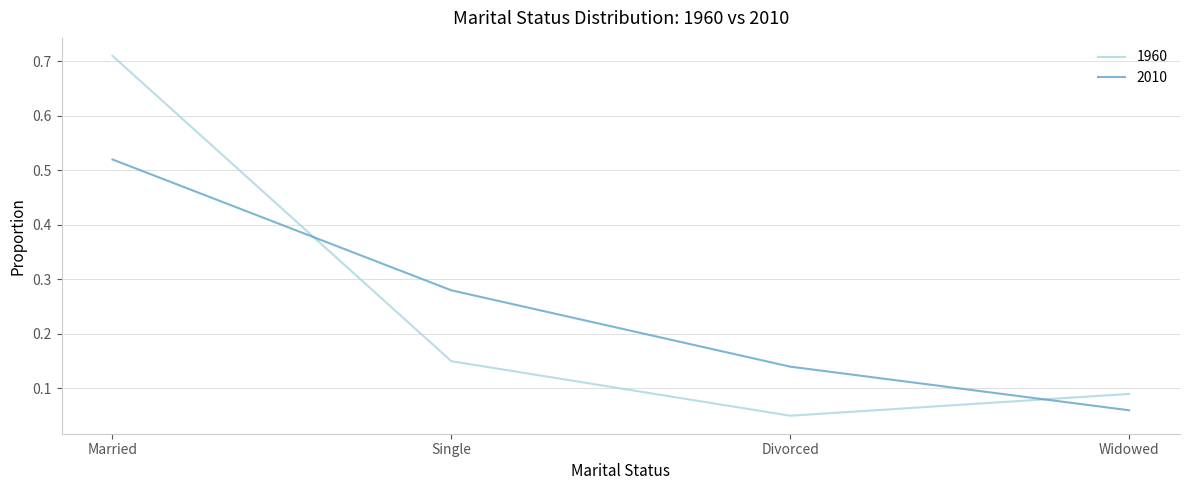

True or false: 1960 has a value of 1.1 at Married.

False